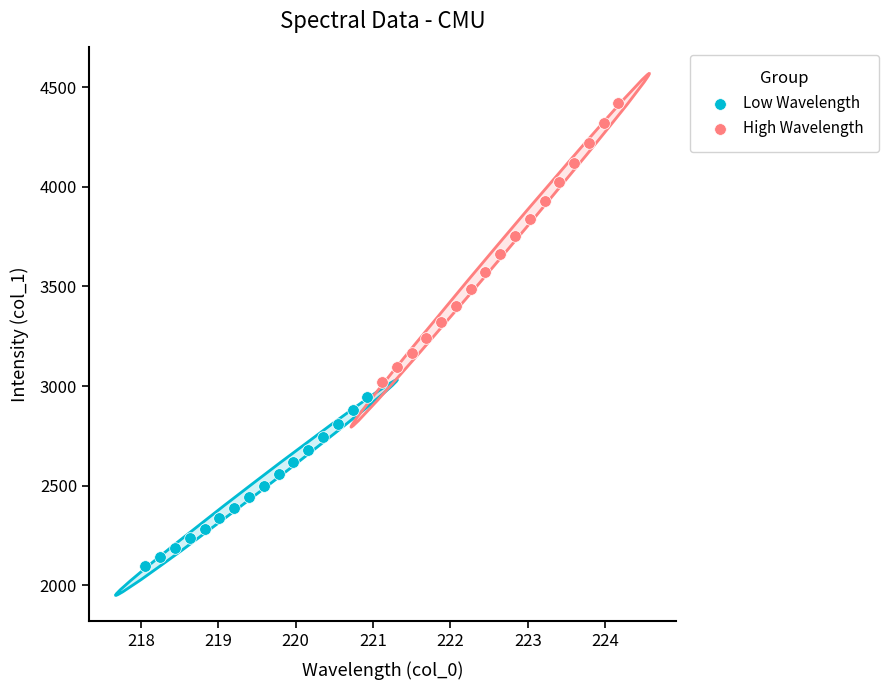

Which series contains the lowest Y value?

Low Wavelength